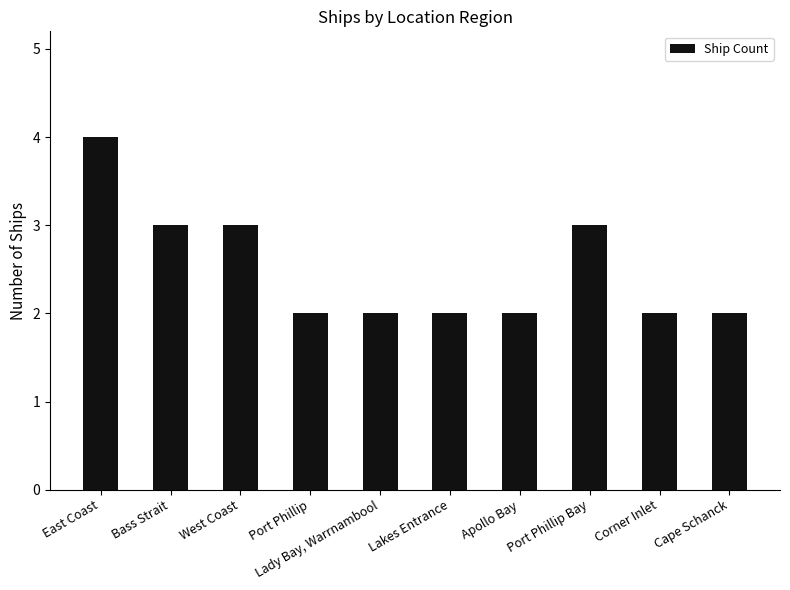

How many series are shown in this chart?

1